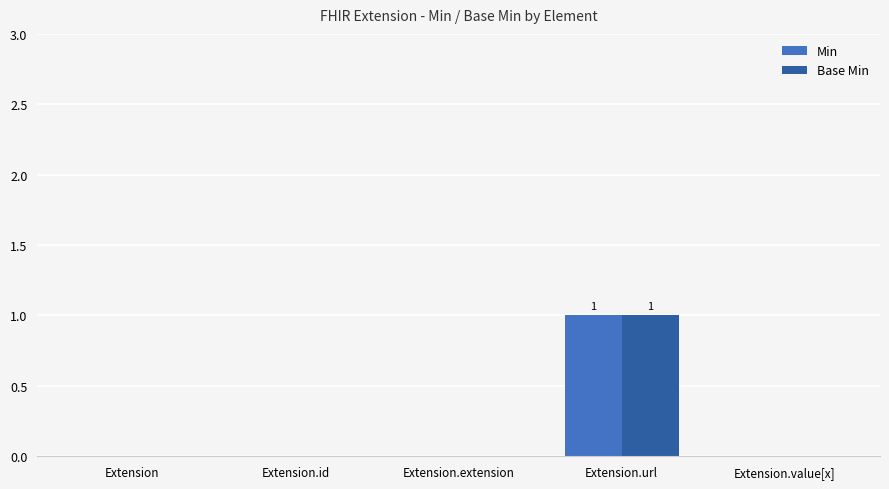

The Base Min series shows 2 at Extension.url. True or false?

False